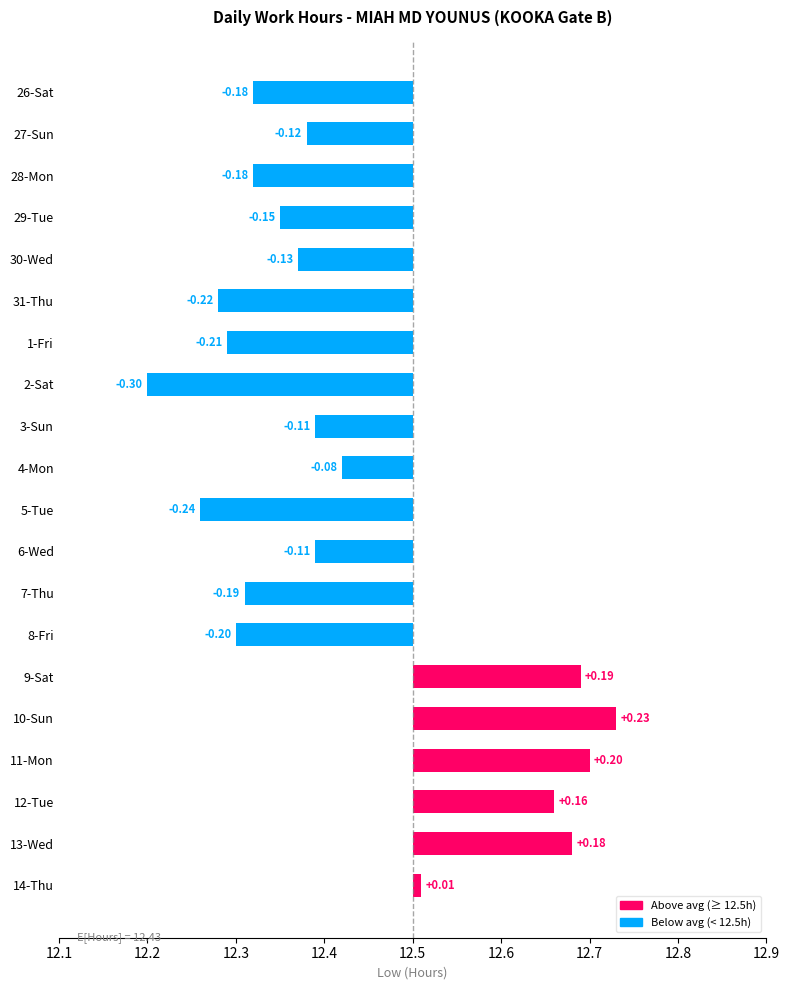

At which category does the chart reach its peak across all series?

10-Sun